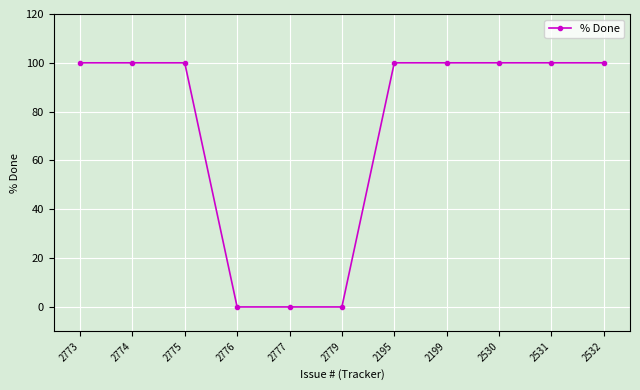

What is the greatest value displayed?

100